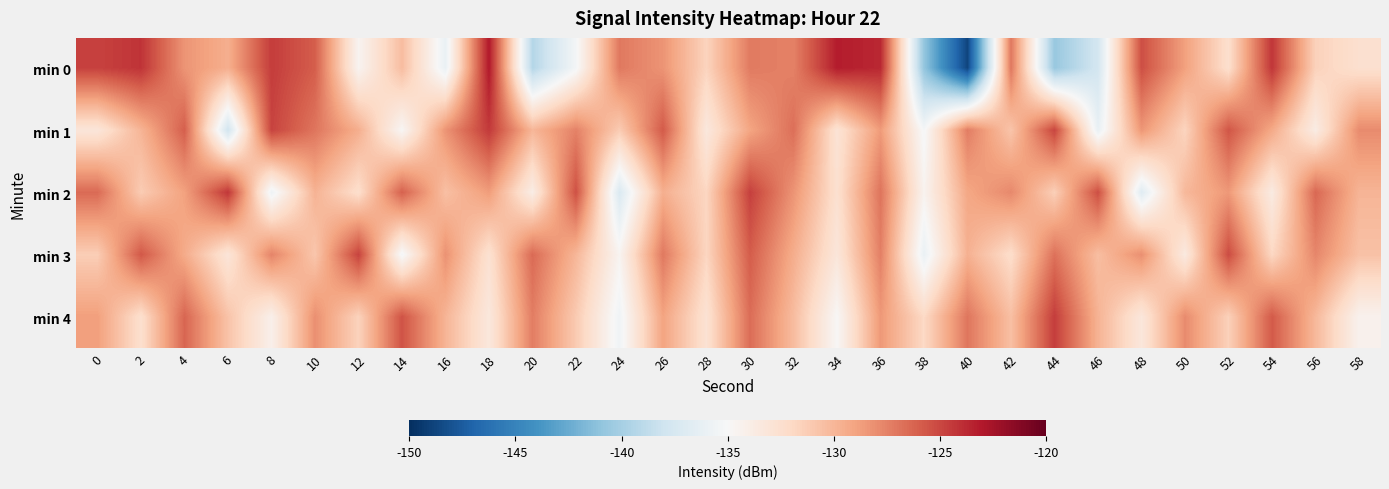

At how many categories does at least one series exceed -146?

30